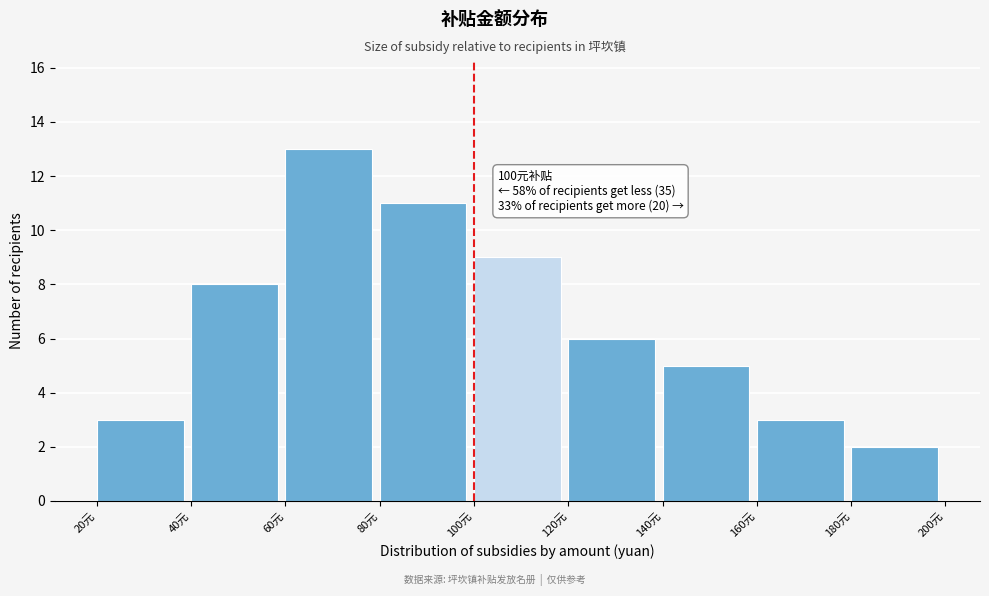

Over which range of the x-axis is the bar tallest?

60 to 80